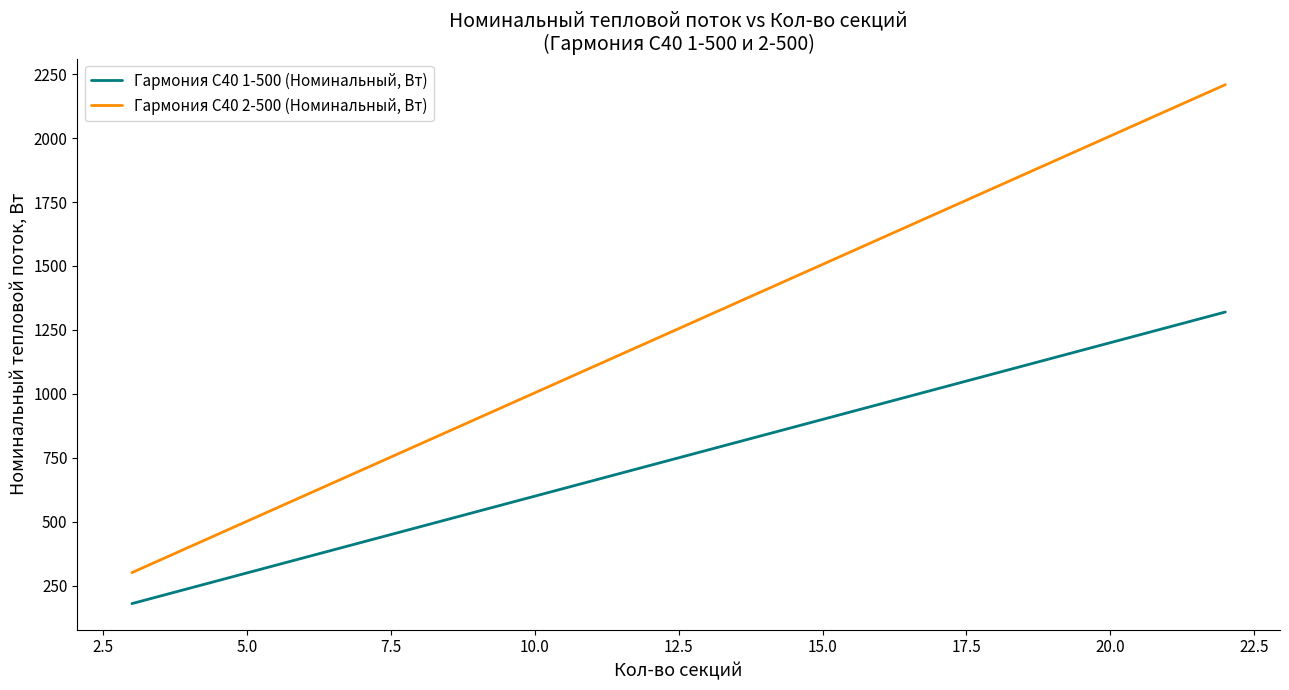

What is the difference between the maximum and minimum values in the Гармония С40 1-500 (Номинальный, Вт) series?

1140.0